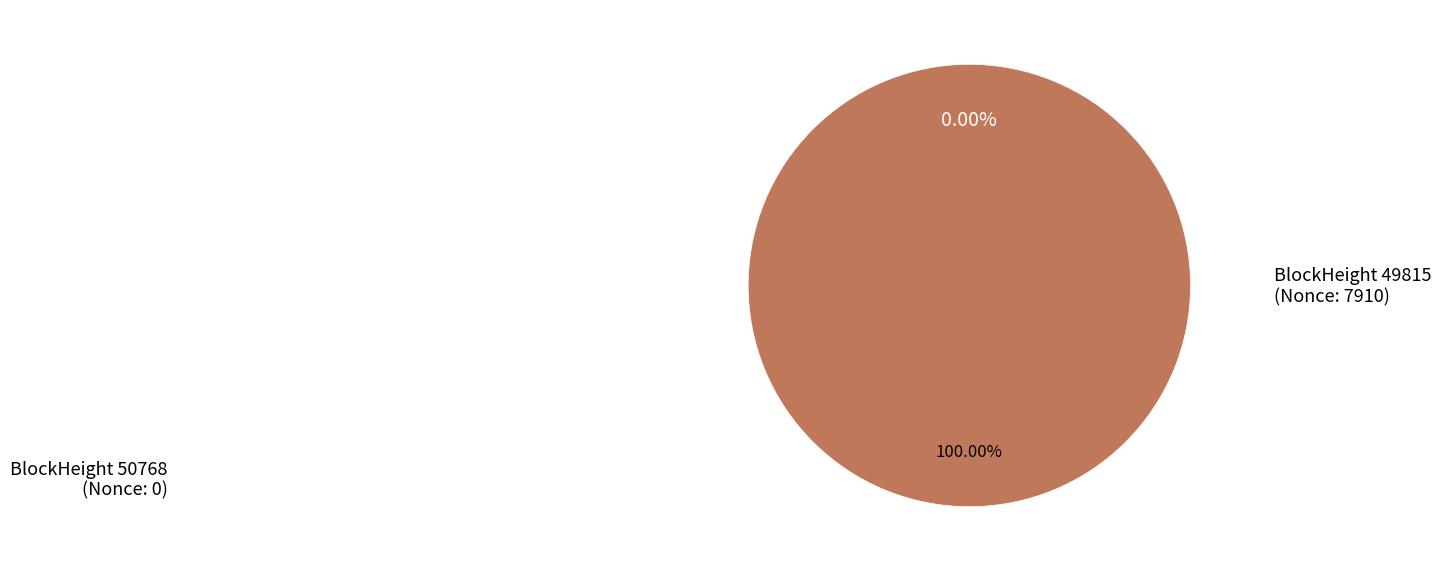

Which category has the biggest portion of the pie?

49815